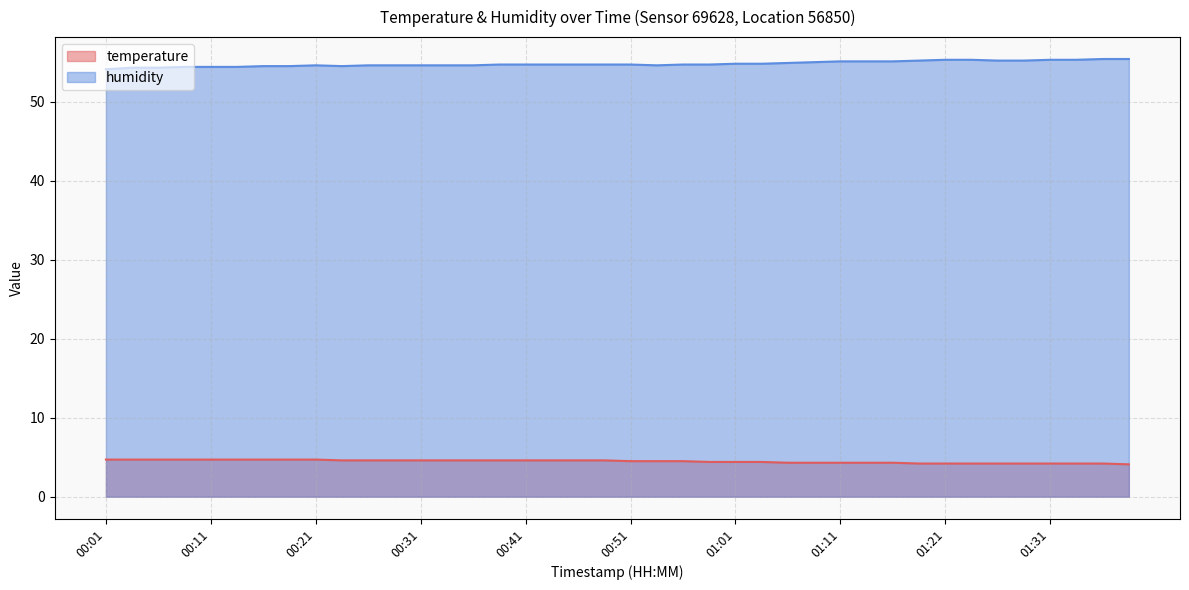

Which series has the largest total across all categories?

humidity